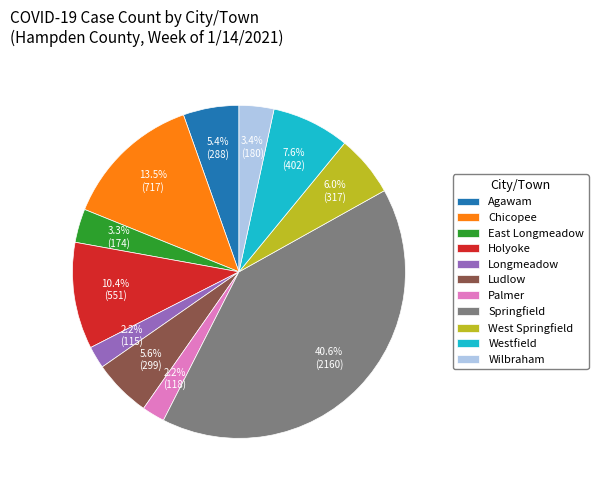

What percentage is NOT represented by Westfield?

92.4%